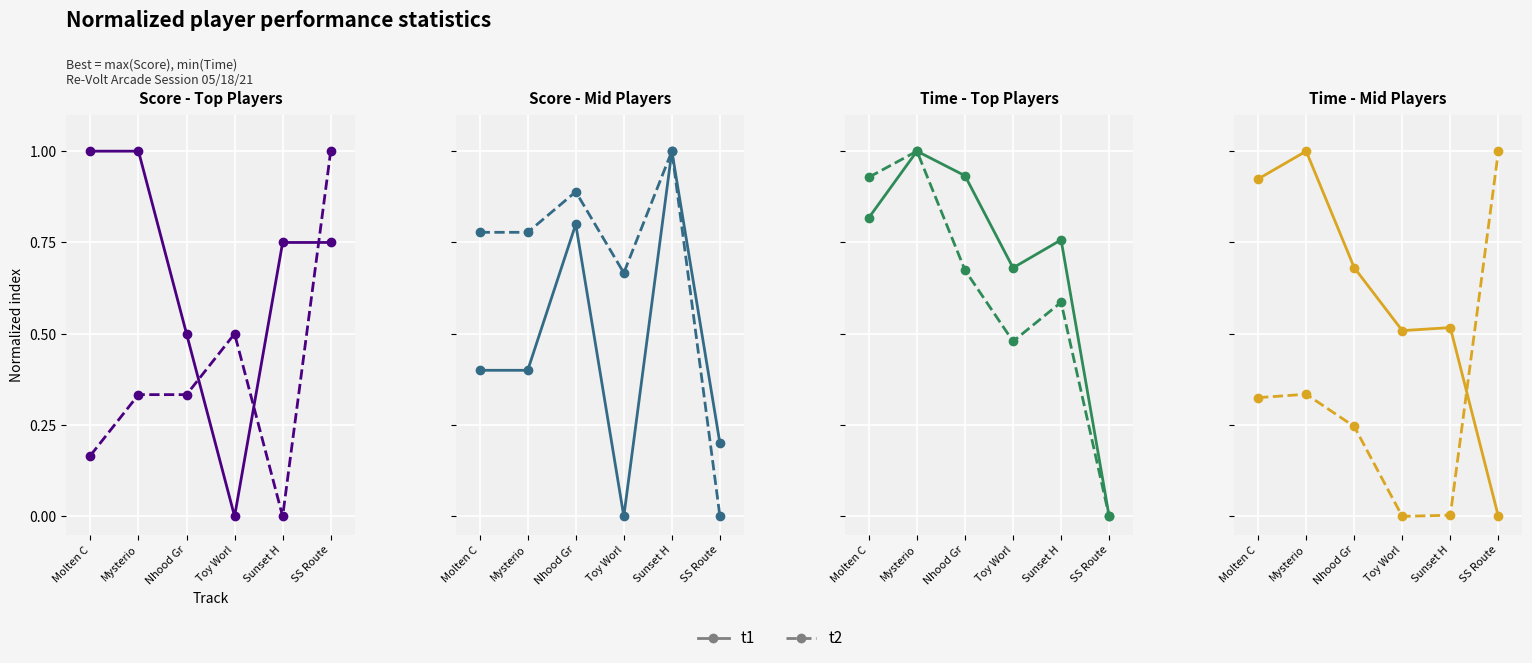

How many intersections are there between t2 and t1?

1